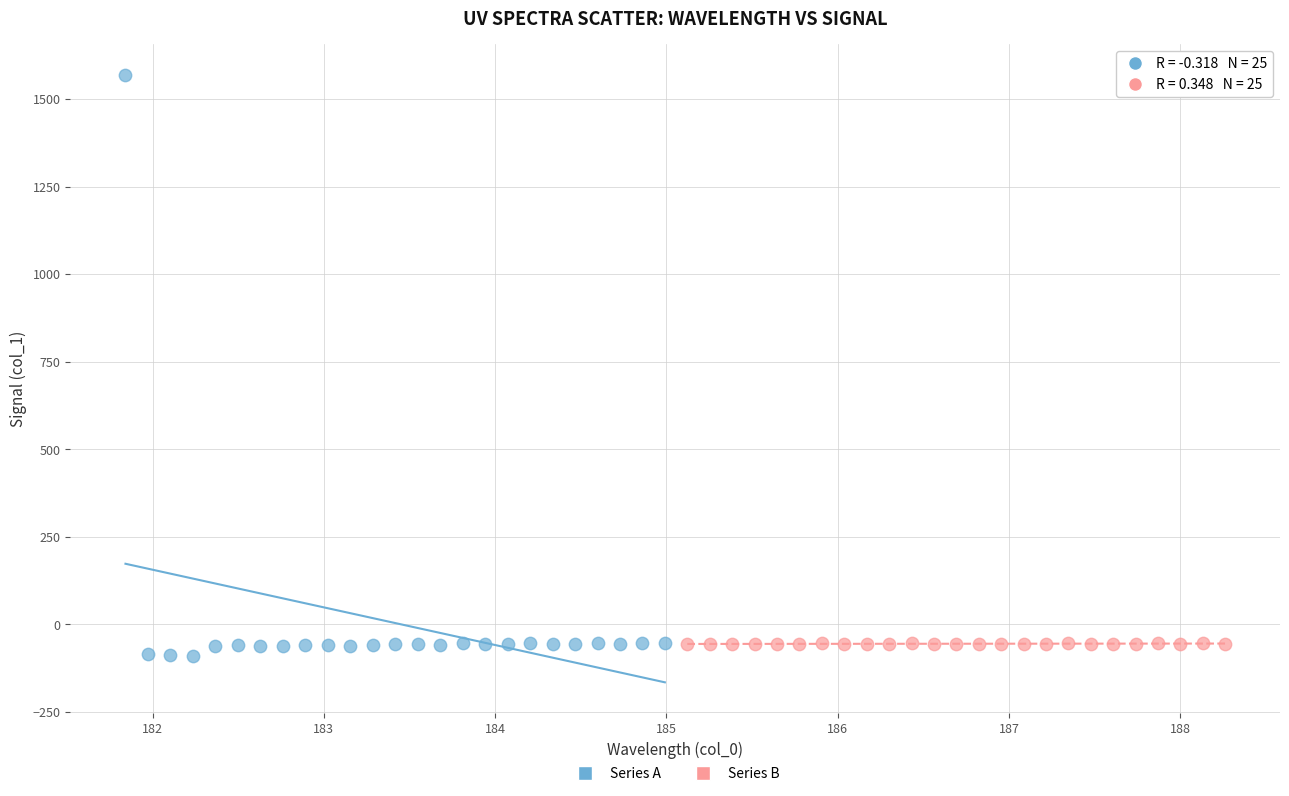

Which series reaches the minimum Y coordinate?

Series A